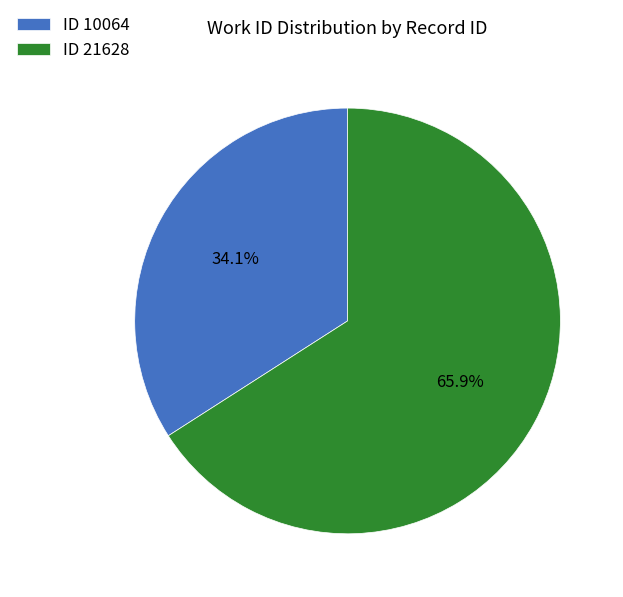

What is the largest slice in the pie chart?

ID 21628